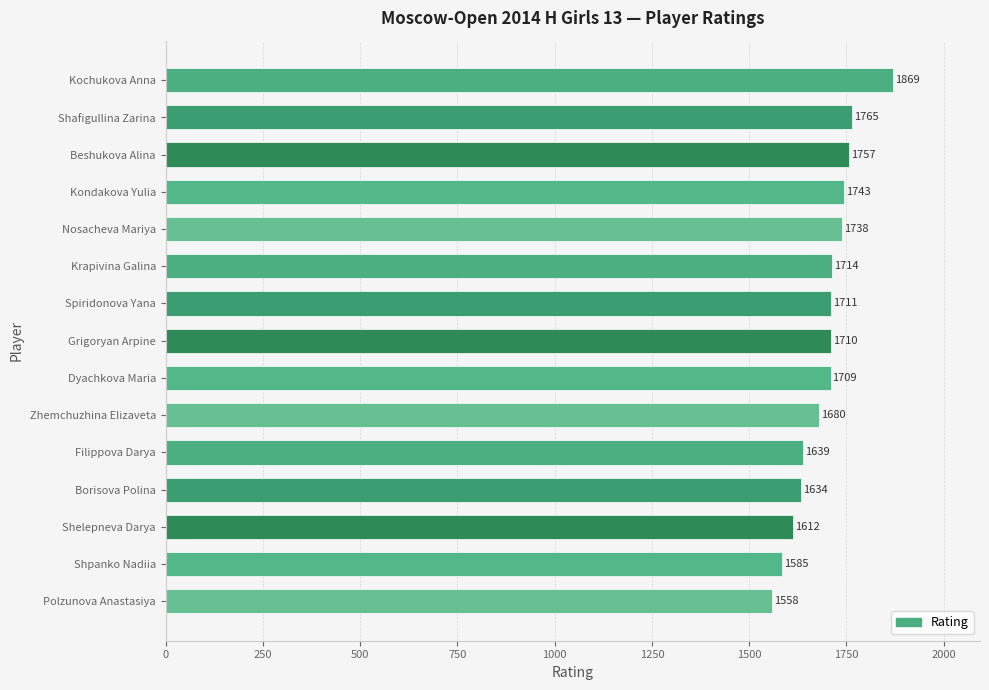

What is the difference between the maximum and minimum values?

311